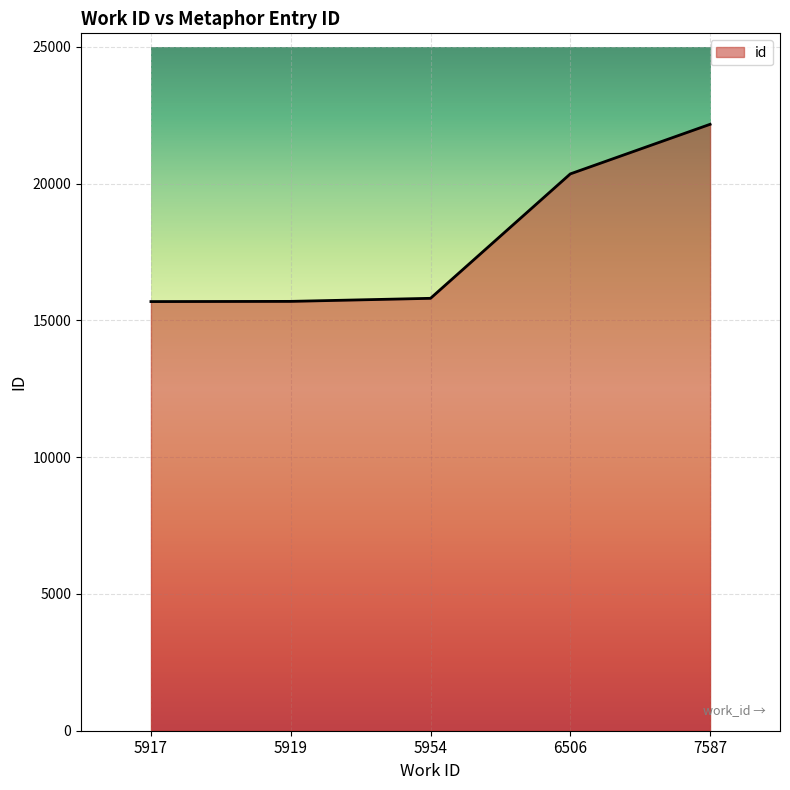

What is the difference between the maximum and minimum values?

6480